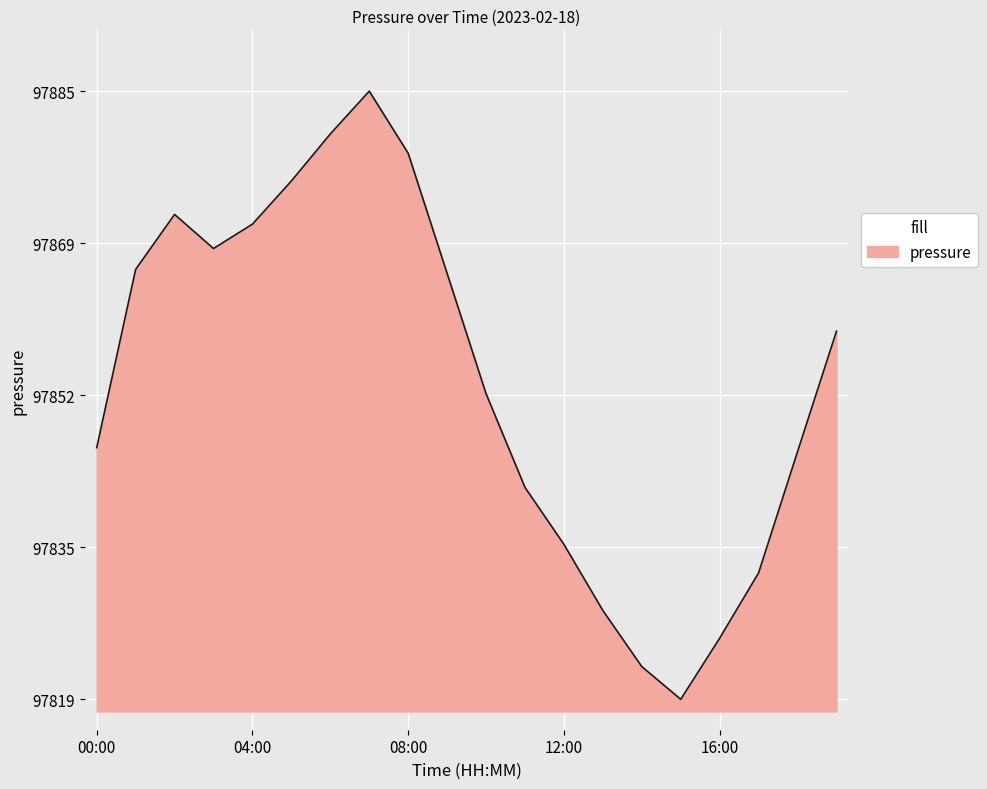

What is the minimum value shown in the chart?

97818.8